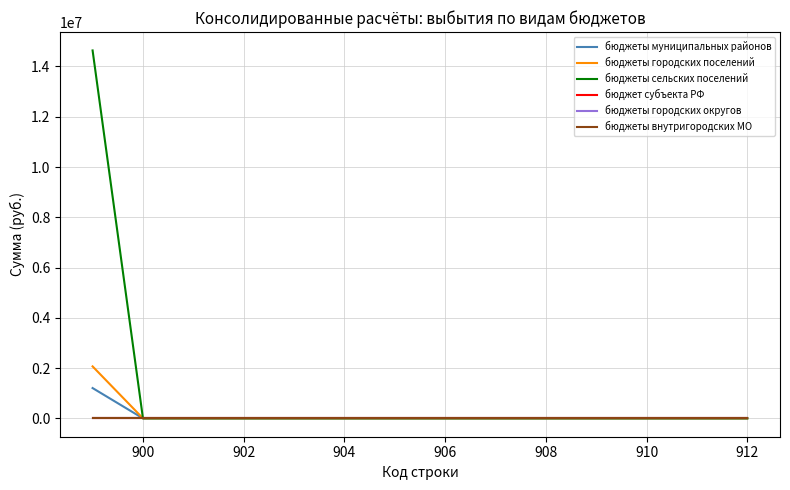

What are all the series names shown in the legend?

бюджеты муниципальных районов, бюджеты городских поселений, бюджеты сельских поселений, бюджет субъекта РФ, бюджеты городских округов, бюджеты внутригородских МО